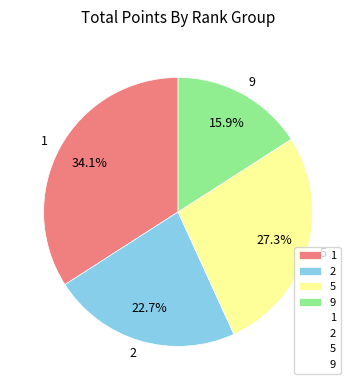

Combined, what portion of the pie is 9 and 1?

50.0%